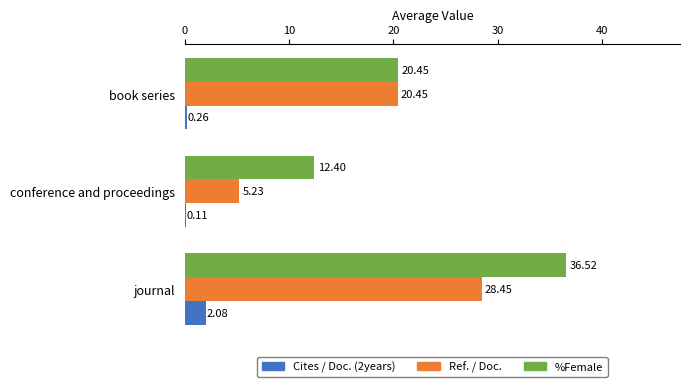

At which category is the sum across all series the highest?

journal